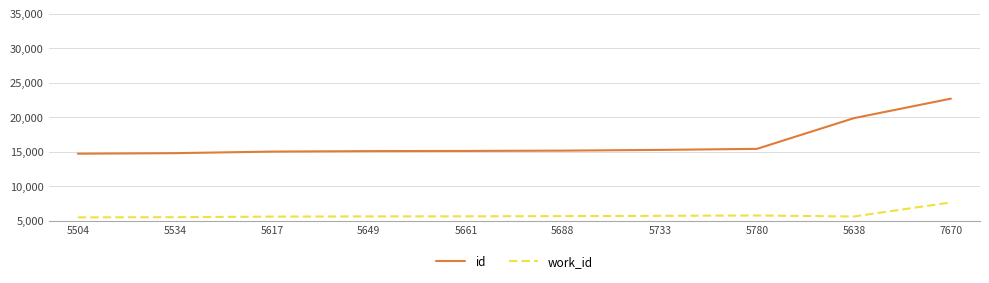

Is this an area chart (filled region under the line)?

No